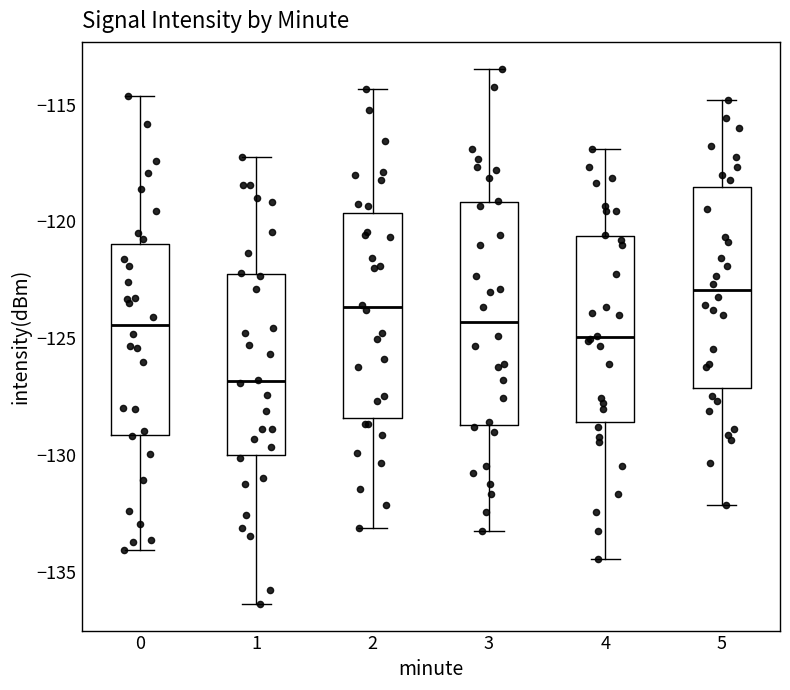

Reading left to right, transcribe this box plot: for each box, give where its median line is, the range the box spans, and where its two whiskers end, as read against the y-axis. The values are not printed on the chart, so give them approximately, as read against the axis.

0: median -124.5, box -129.0 to -121.0, whiskers -134.0 to -114.5
1: median -127.0, box -130.0 to -122.0, whiskers -136.5 to -117.0
2: median -123.5, box -128.5 to -119.5, whiskers -133.0 to -114.5
3: median -124.5, box -128.5 to -119.0, whiskers -133.0 to -113.5
4: median -125.0, box -128.5 to -120.5, whiskers -134.5 to -117.0
5: median -123.0, box -127.0 to -118.5, whiskers -132.0 to -115.0